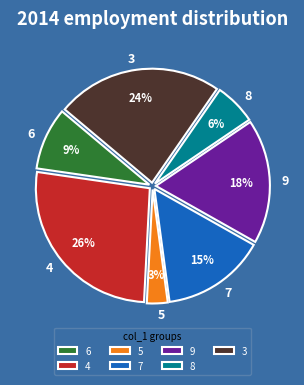

How many segments does this pie chart have?

7